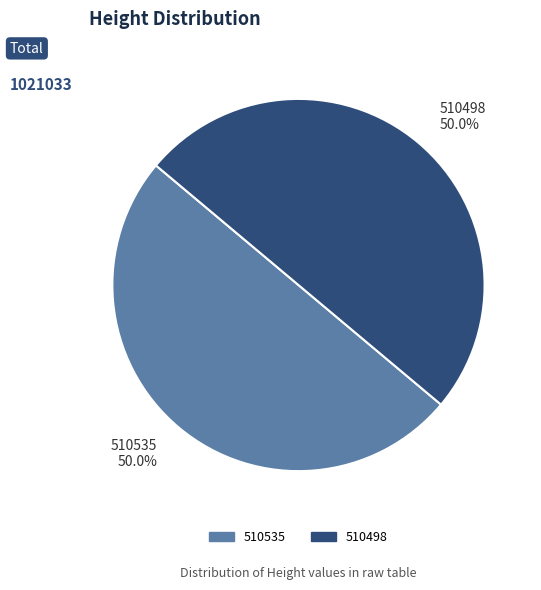

To the nearest percent, what percentage of the pie is 510535?

50%